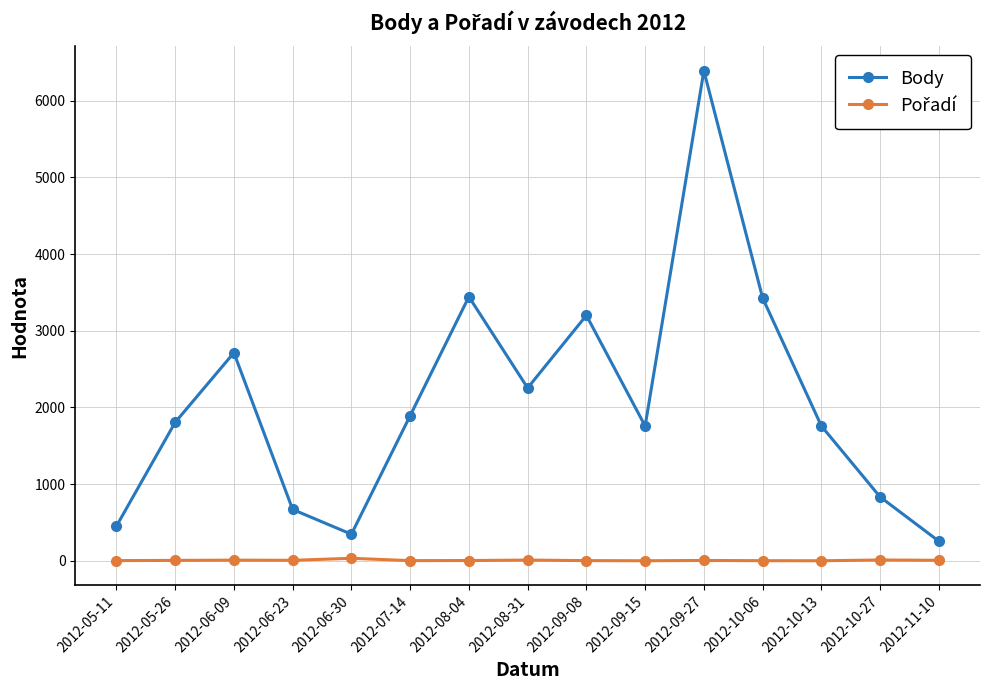

What position from the right is 2012-10-13?

3